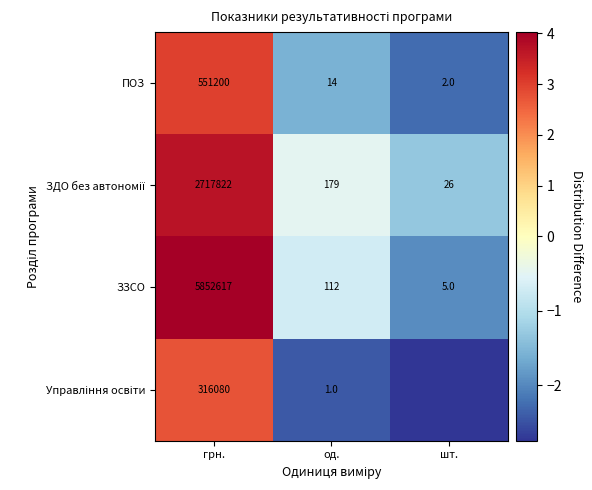

Rank the categories by ПОЗ value from lowest to highest.

шт., од., грн.